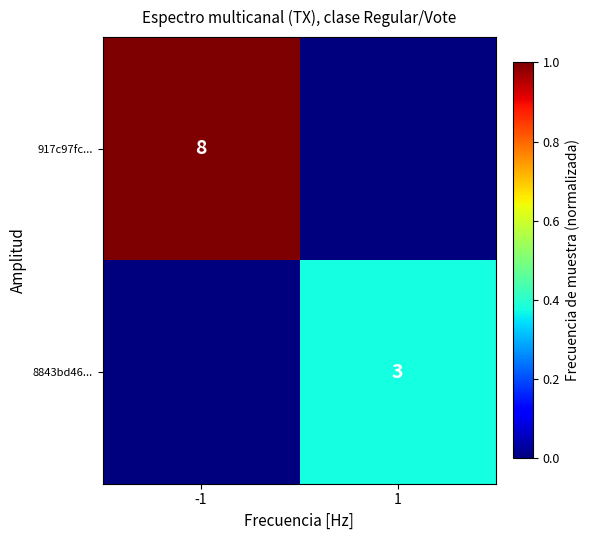

At which category is the sum across all series the highest?

-1